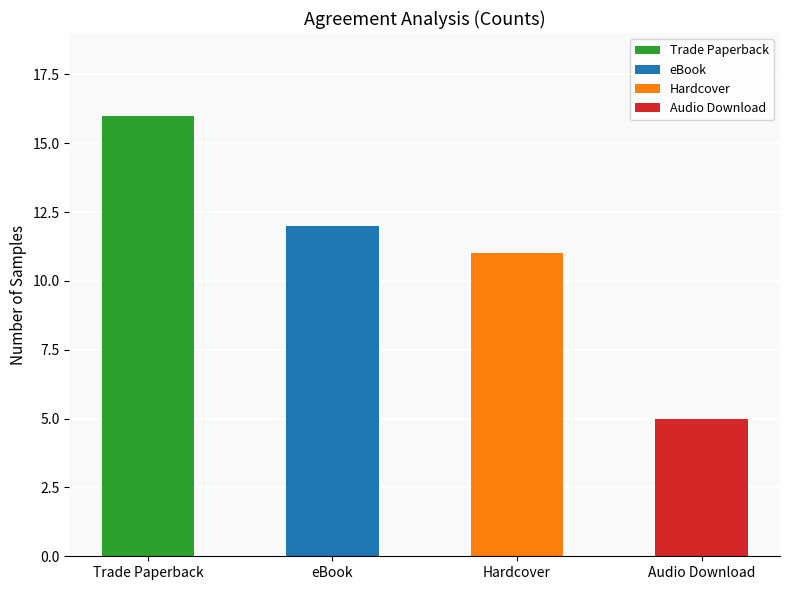

What is the value of the 2nd bar from the left?

12